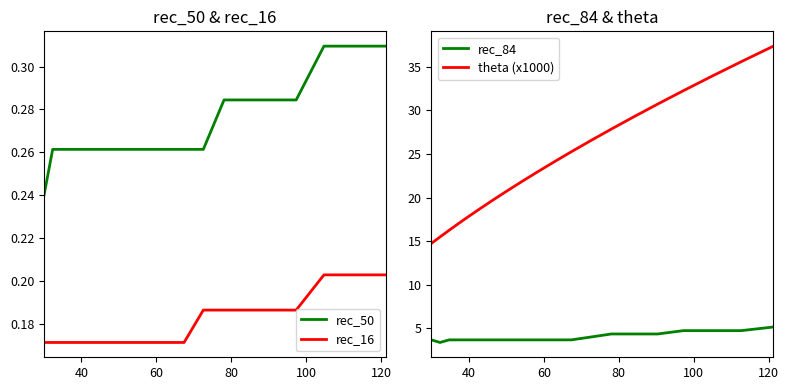

True or false: rec_16 and rec_50 intersect in this chart.

False